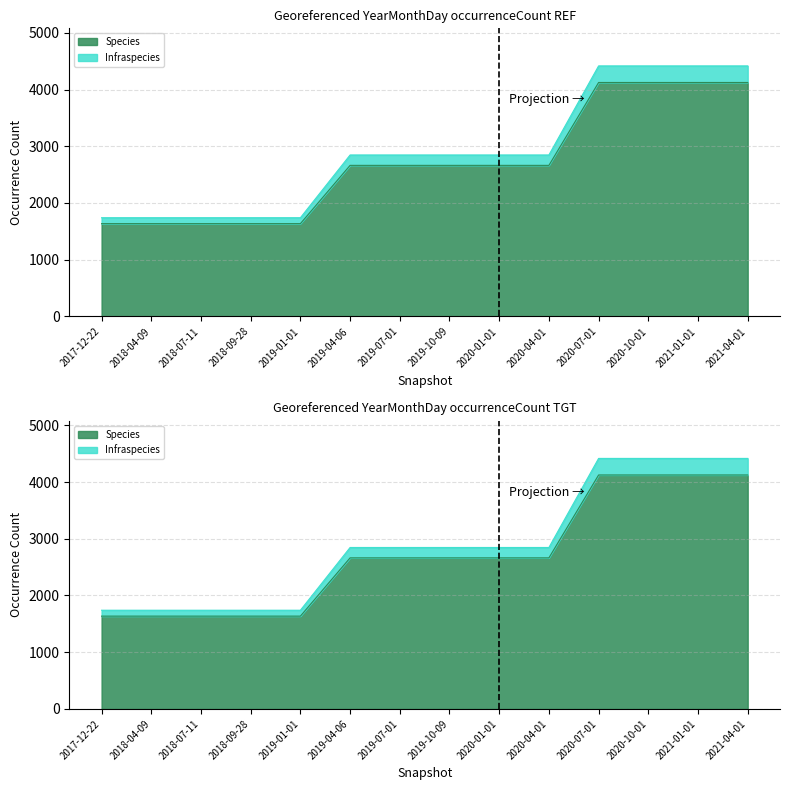

Count the number of data series in this chart.

2